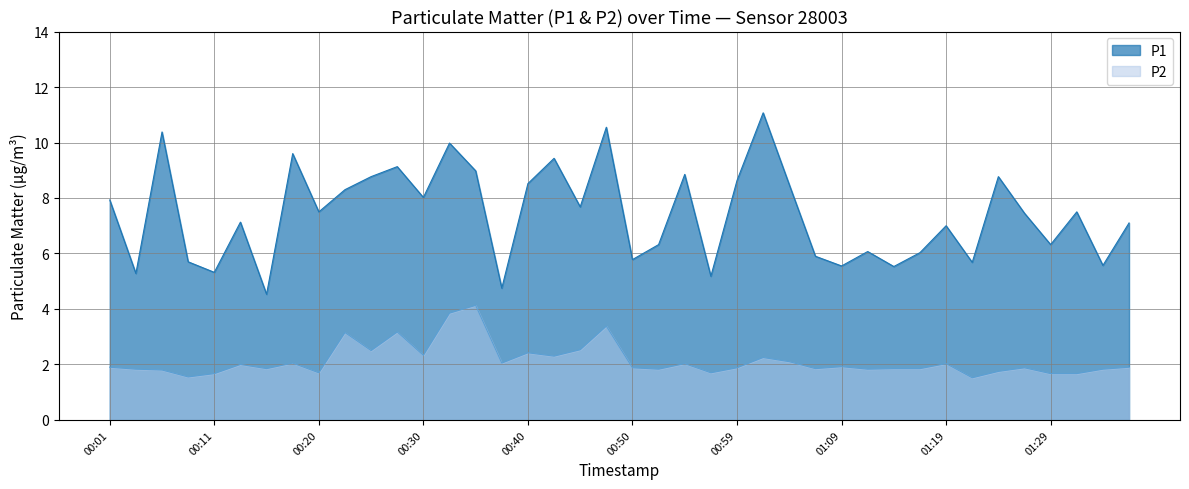

Between 00:06 and 01:19, which series saw the biggest shift?

P1